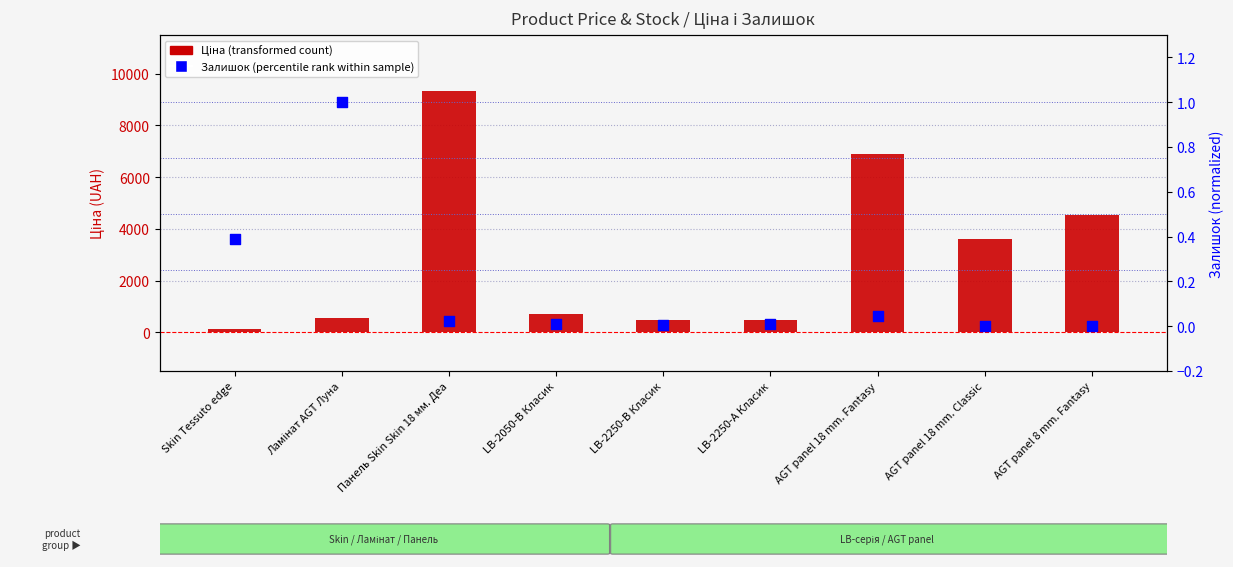

Which series contains the highest Y value?

Ціна (transformed count)